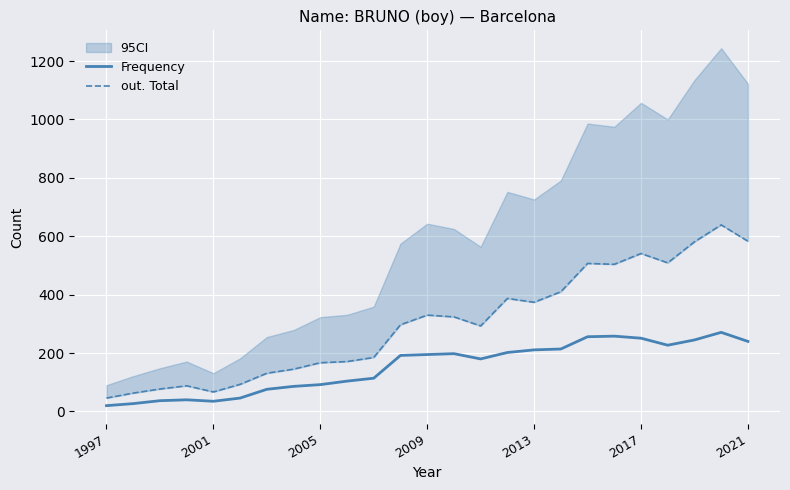

Reading left to right, transcribe all the data shown in this chart.

Frequency: 20	27	37	40	35	46	76	86	92	104	114	192	195	198	180	202	211	214	256	258	251	227	245	271	240
out. Total: 46	63	77	88	67	93	131	145	167	171	185	297	330	324	293	387	374	410	507	504	541	509	581	639	583